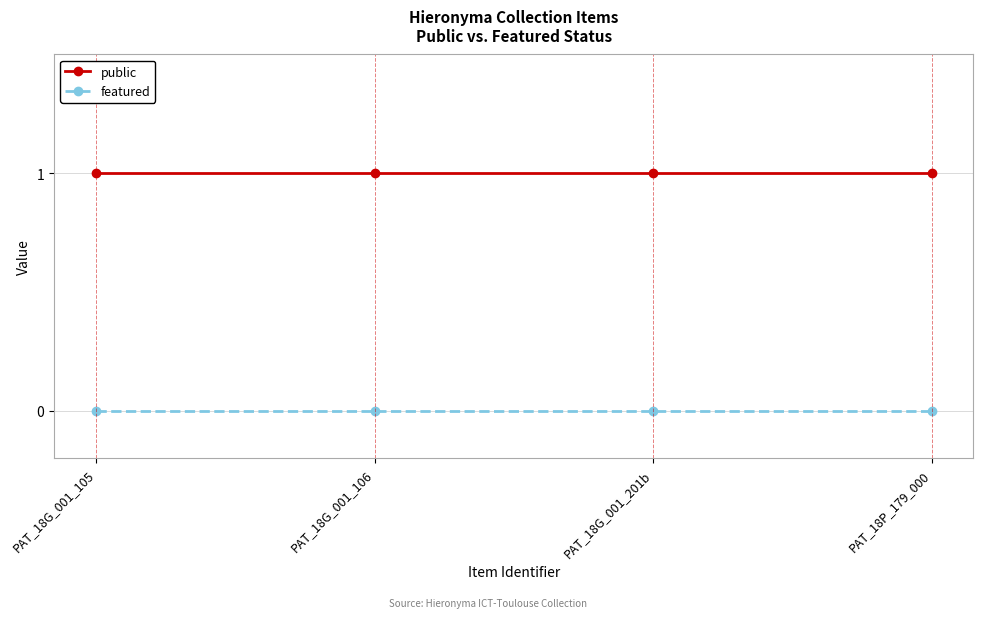

What is the difference between the highest and lowest values at PAT_18P_179_000?

1